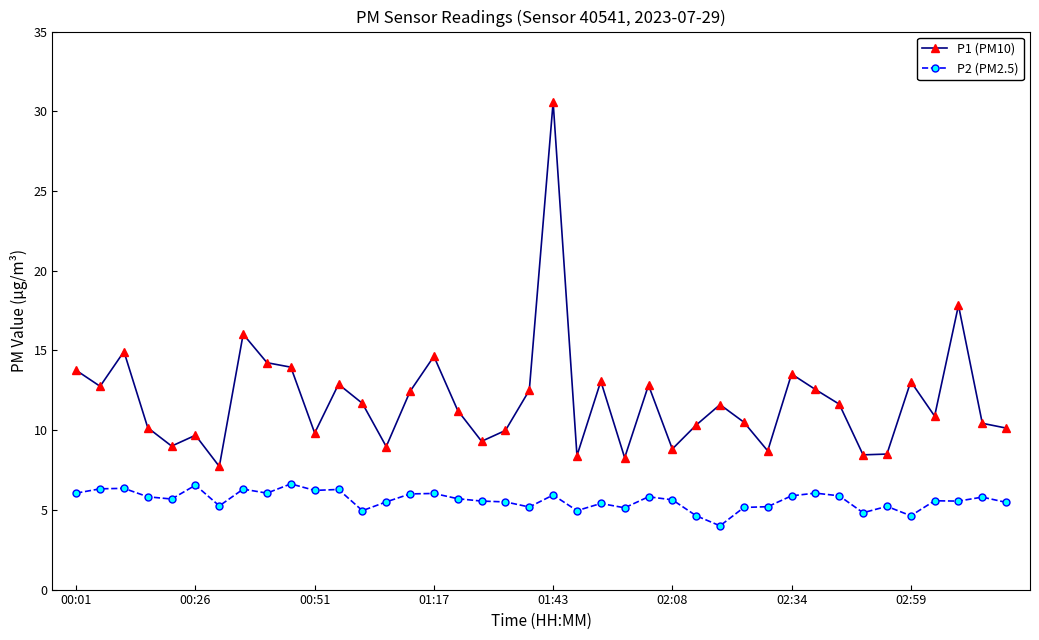

Which series has the widest spread of values?

P1 (PM10)